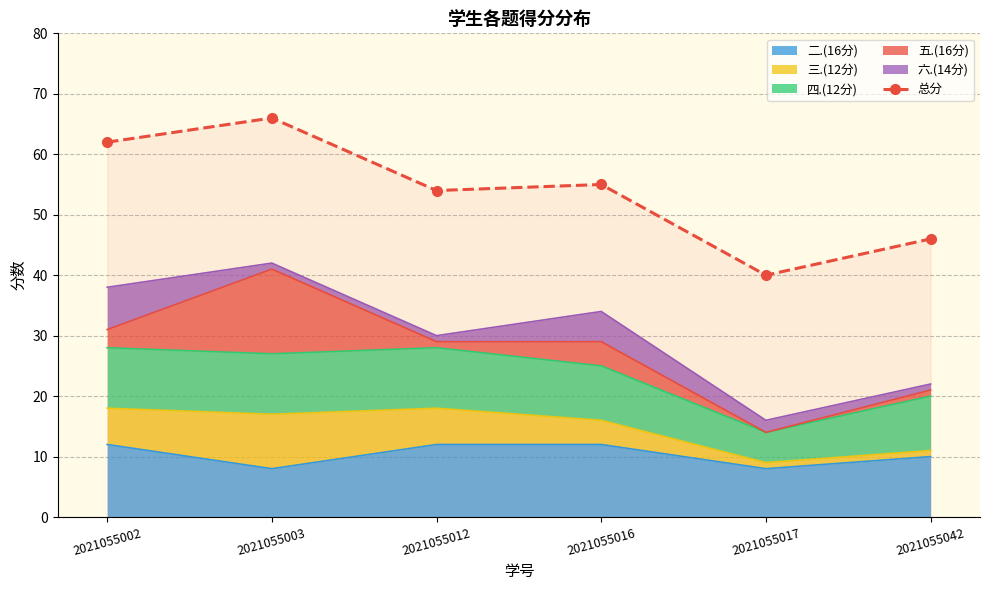

The value at 2021055002 is 62. True or false?

True